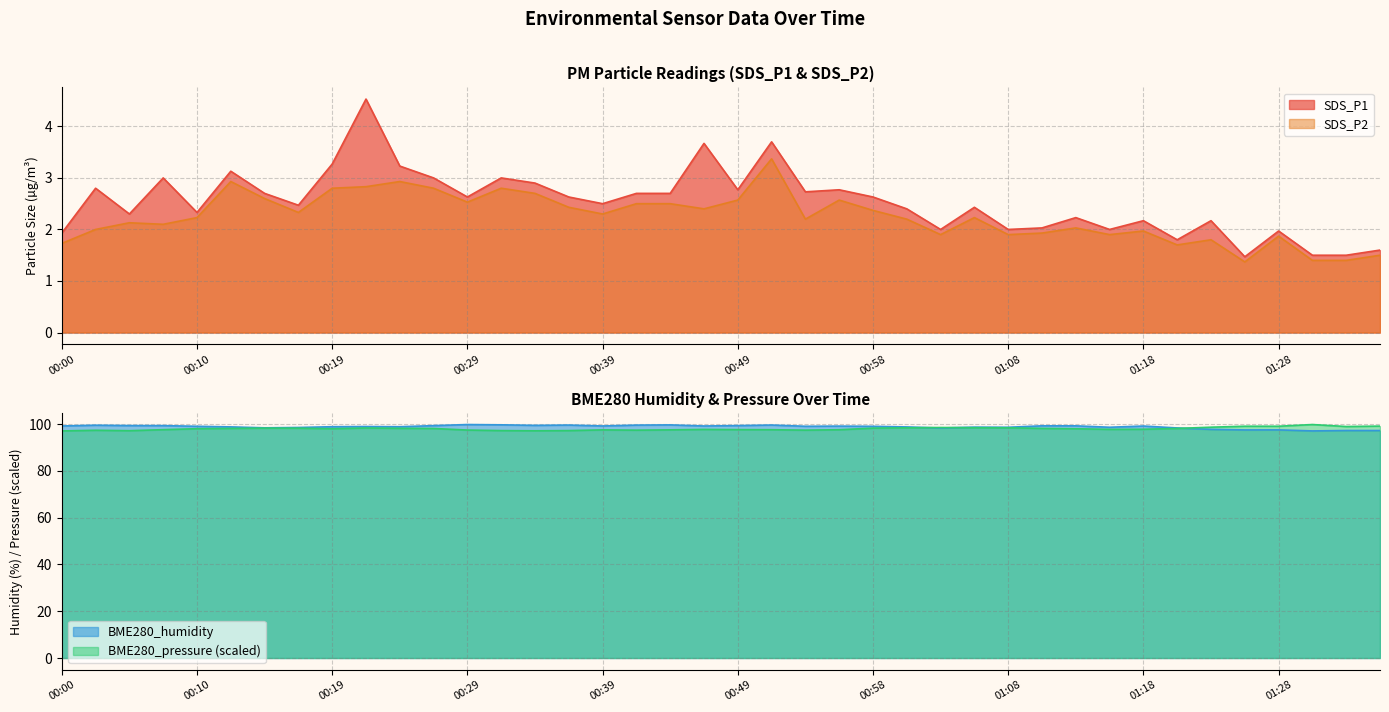

True or false: SDS_P2 and BME280_pressure cross at least once.

False